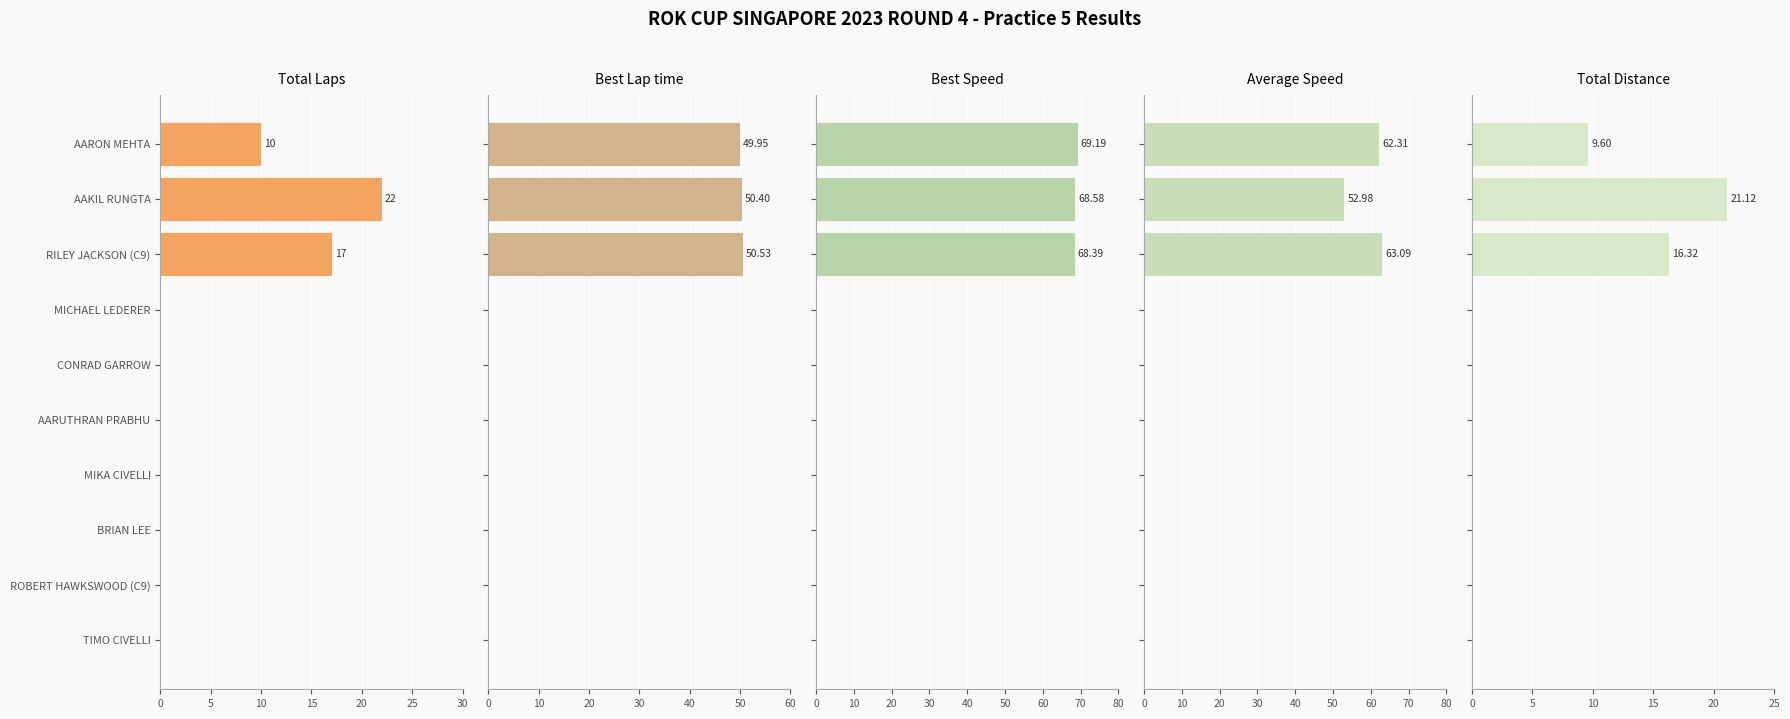

List the series in order of their peak value, highest first.

Best Speed, Average Speed, Best Lap time, Total Laps, Total Distance